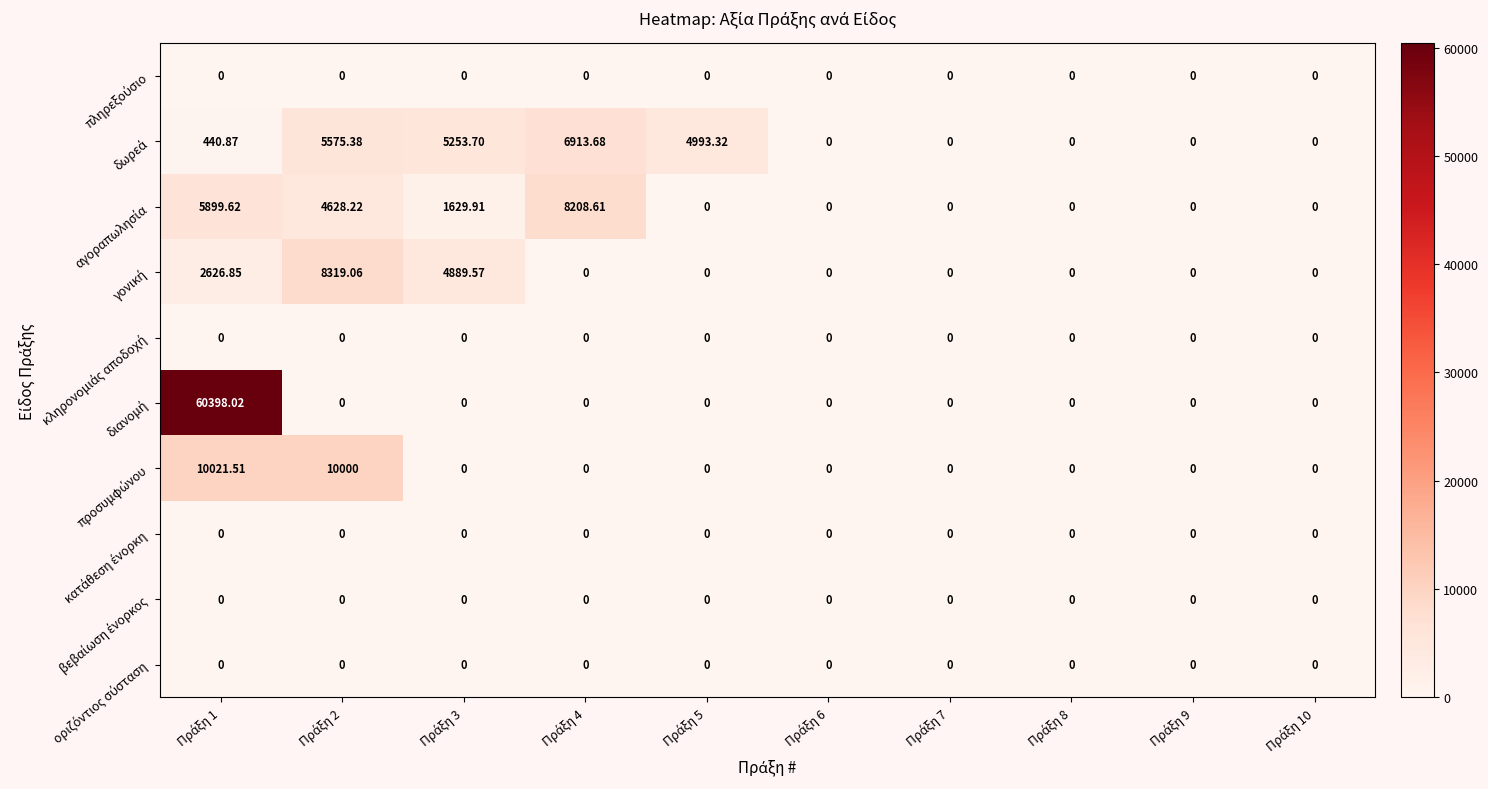

Between Πράξη 9 and Πράξη 10, which is larger?

Πράξη 9